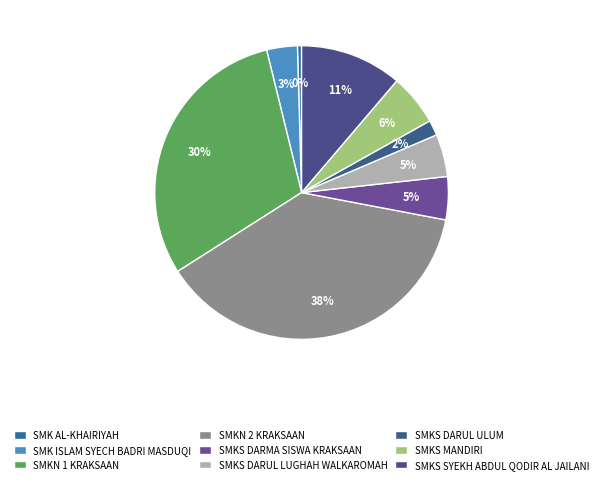

How many segments does this pie chart have?

9